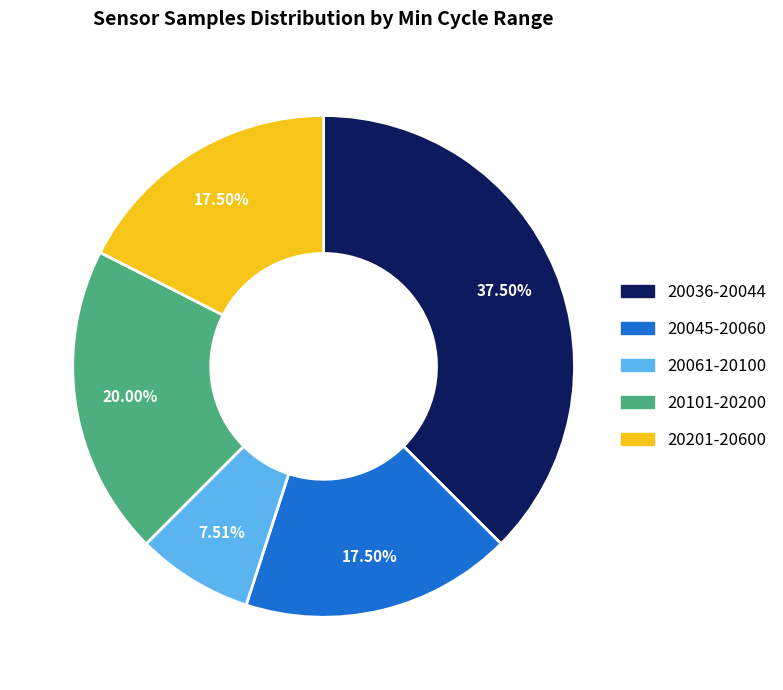

Does any single category account for the majority?

No